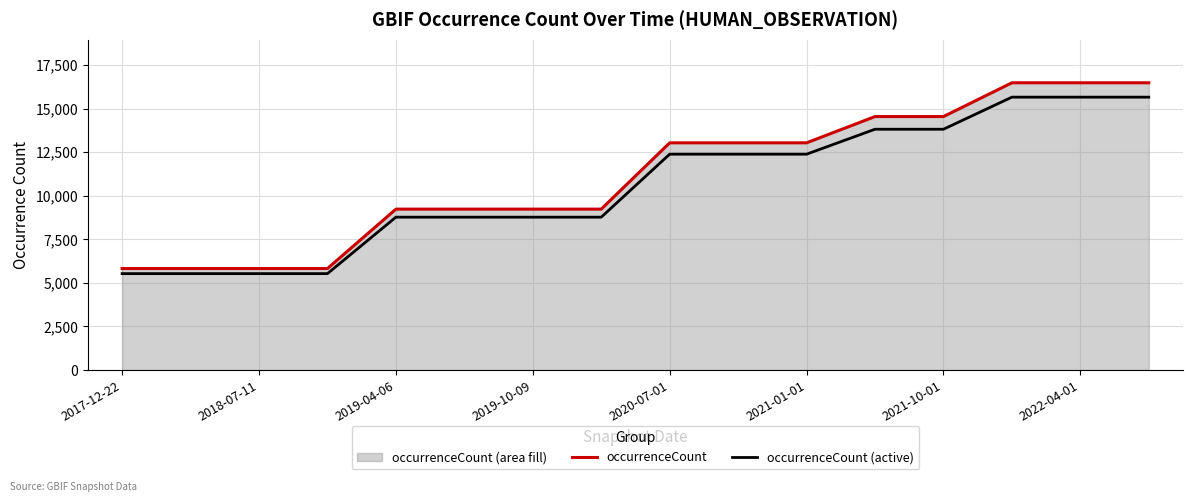

Rank the series by their maximum value, from lowest to highest.

occurrenceCount (active), occurrenceCount